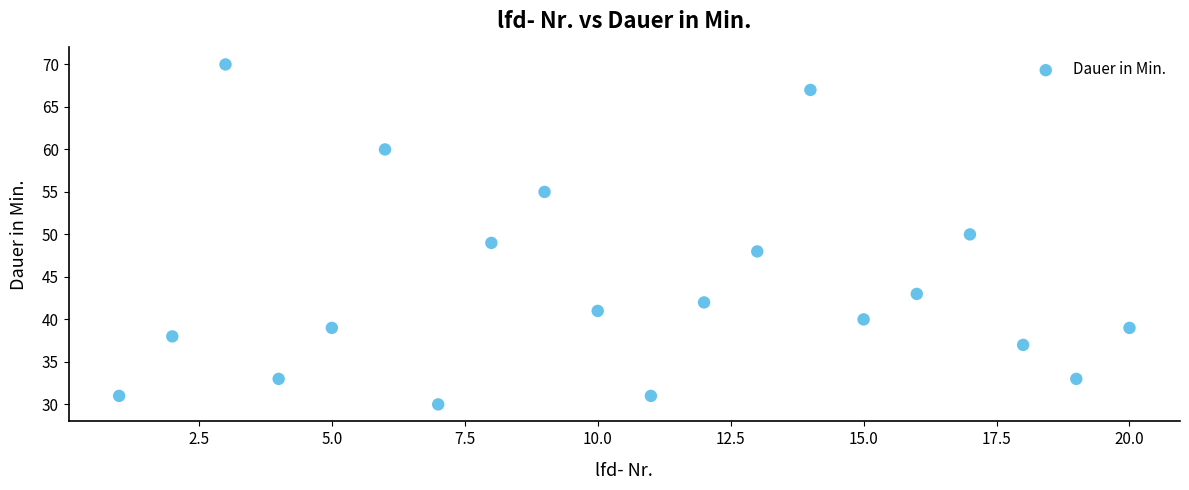

What is the range of Y values (max minus min)?

40